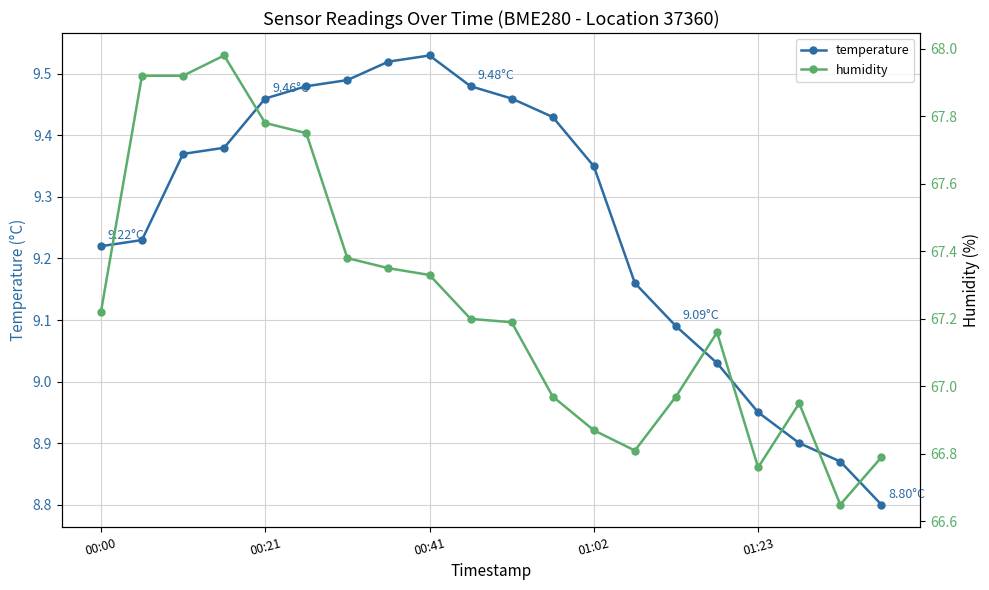

What are all the series names shown in the legend?

temperature, humidity